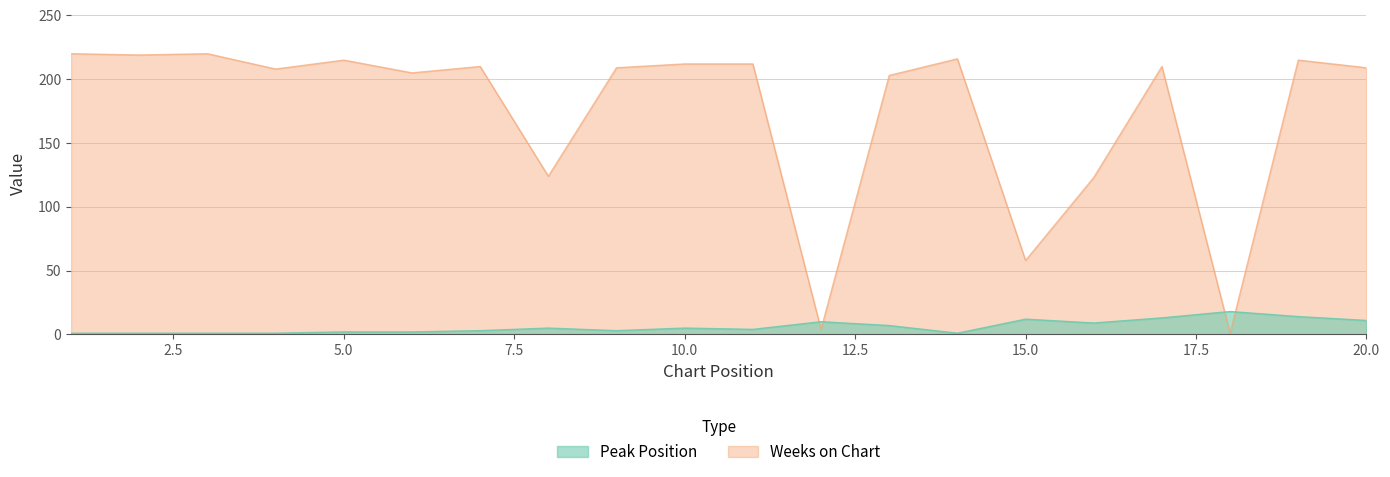

Which series has the largest total across all categories?

Weeks on Chart